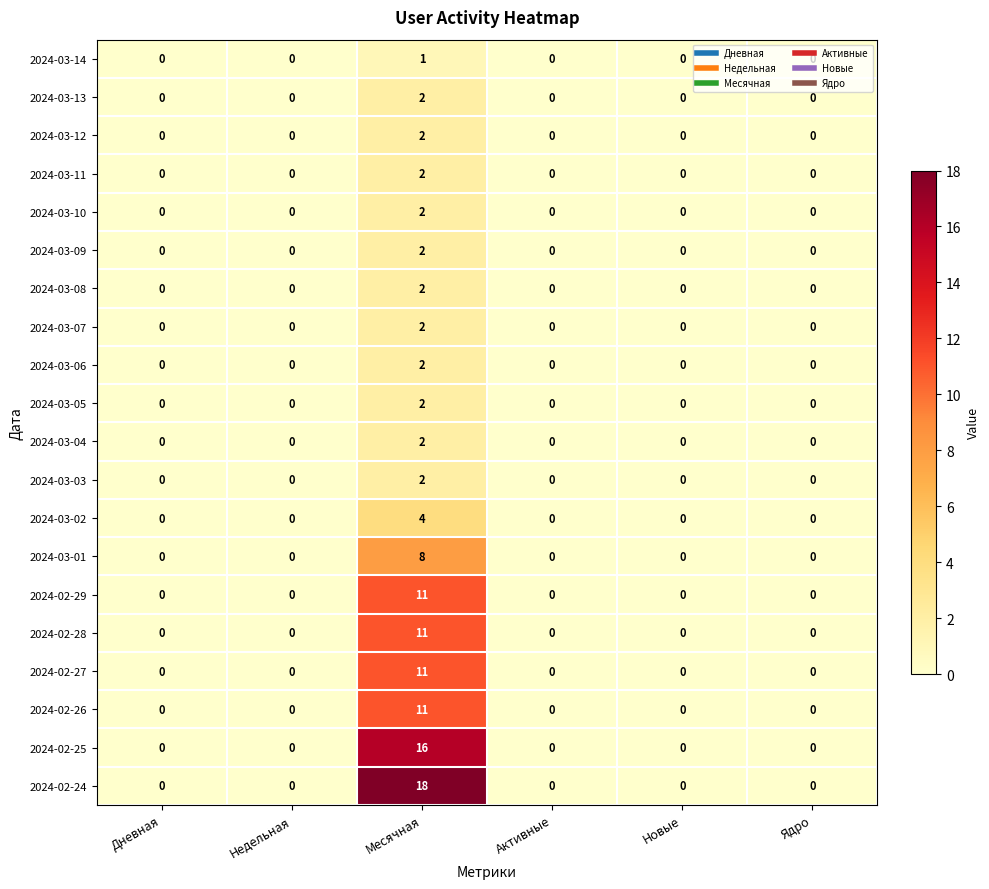

Which series has the largest total across all categories?

2024-02-24